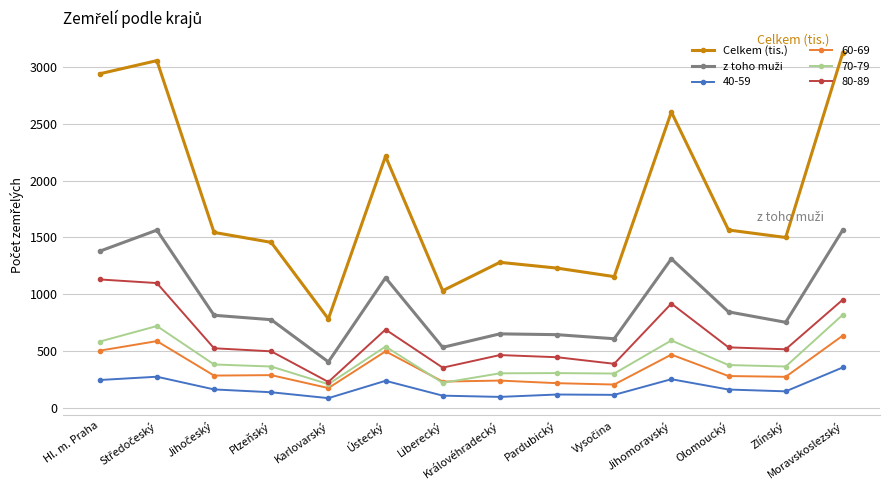

Which label corresponds to the largest value in the chart?

Moravskoslezský